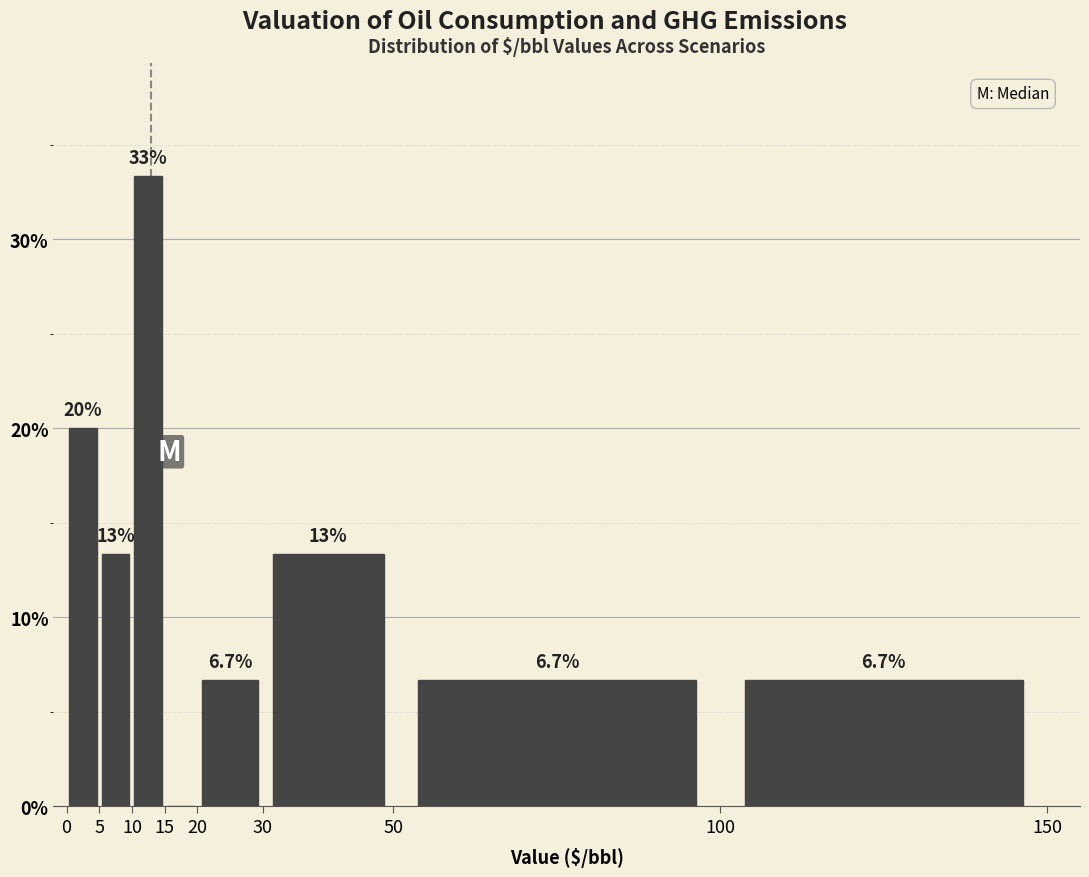

Which range on the x-axis has the tallest bar?

10 to 15